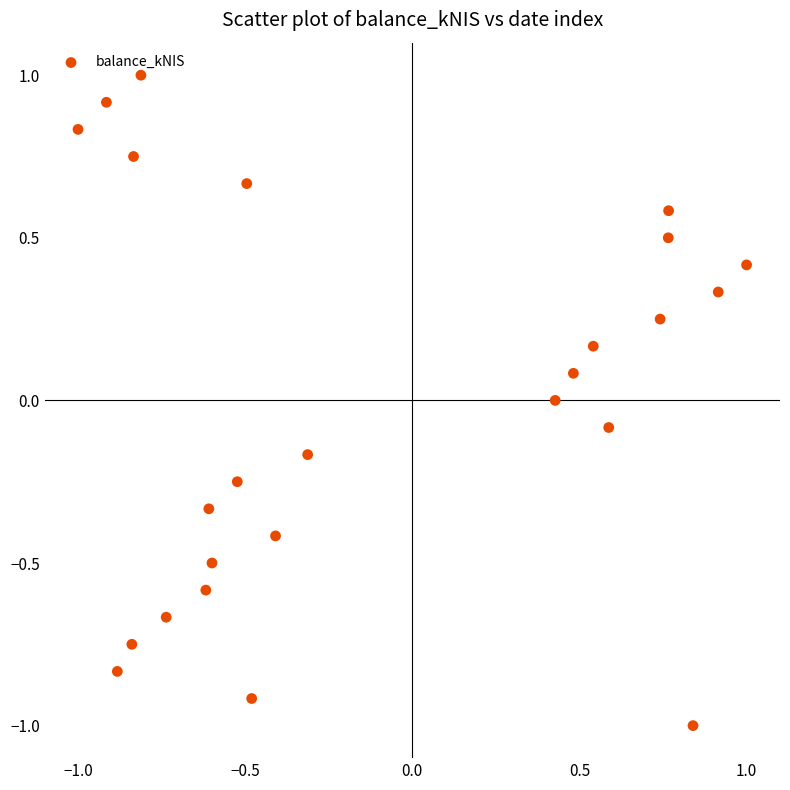

What is the range of X values (max minus min)?

2.0